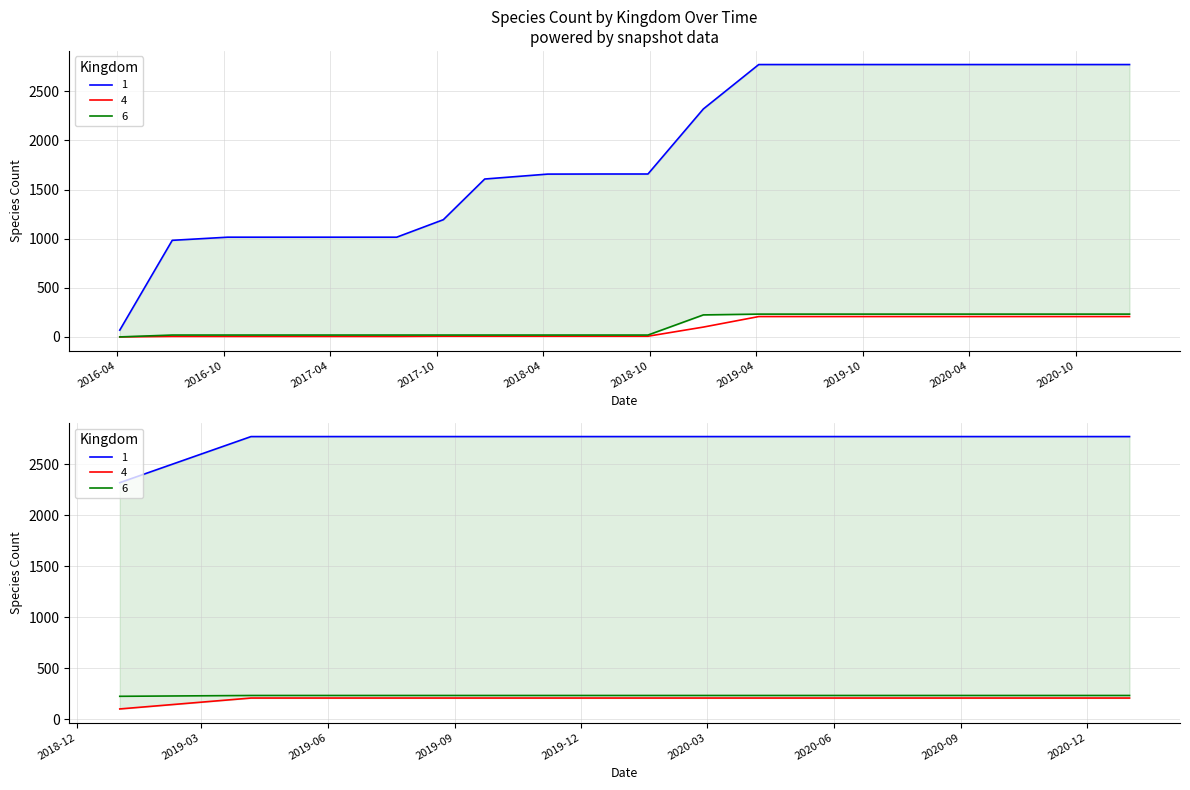

Rank the categories by 6 value from highest to lowest.

2021-01-01, 2020-10-01, 2020-07-01, 2020-04-01, 2020-01-01, 2019-10-01, 2019-07-01, 2019-04-06, 2019-01-01, 2016-07-04, 2016-10-07, 2016-12-27, 2017-04-12, 2017-07-24, 2017-10-12, 2017-12-22, 2018-04-09, 2018-07-11, 2018-09-28, 2016-04-05